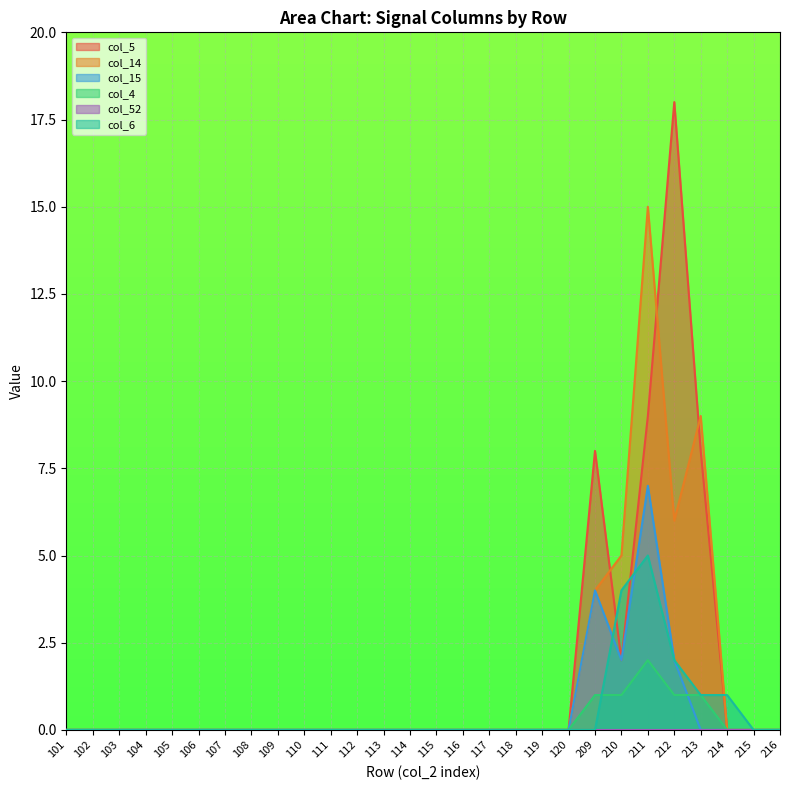

At which category is the sum across all series the highest?

211